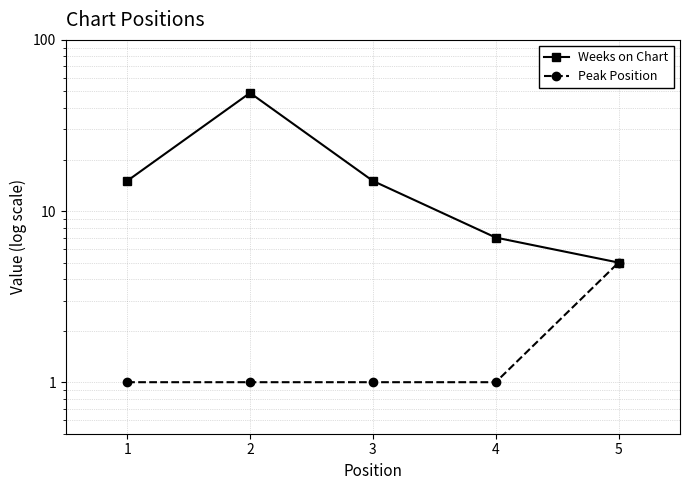

How many distinct data groups are displayed?

2